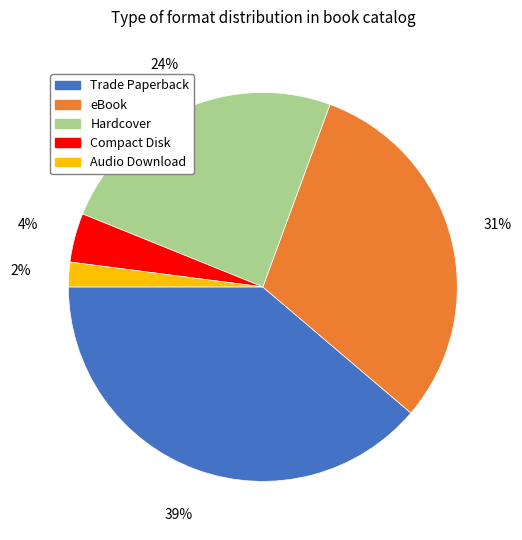

Is the sum of Trade Paperback and Hardcover greater than half?

Yes